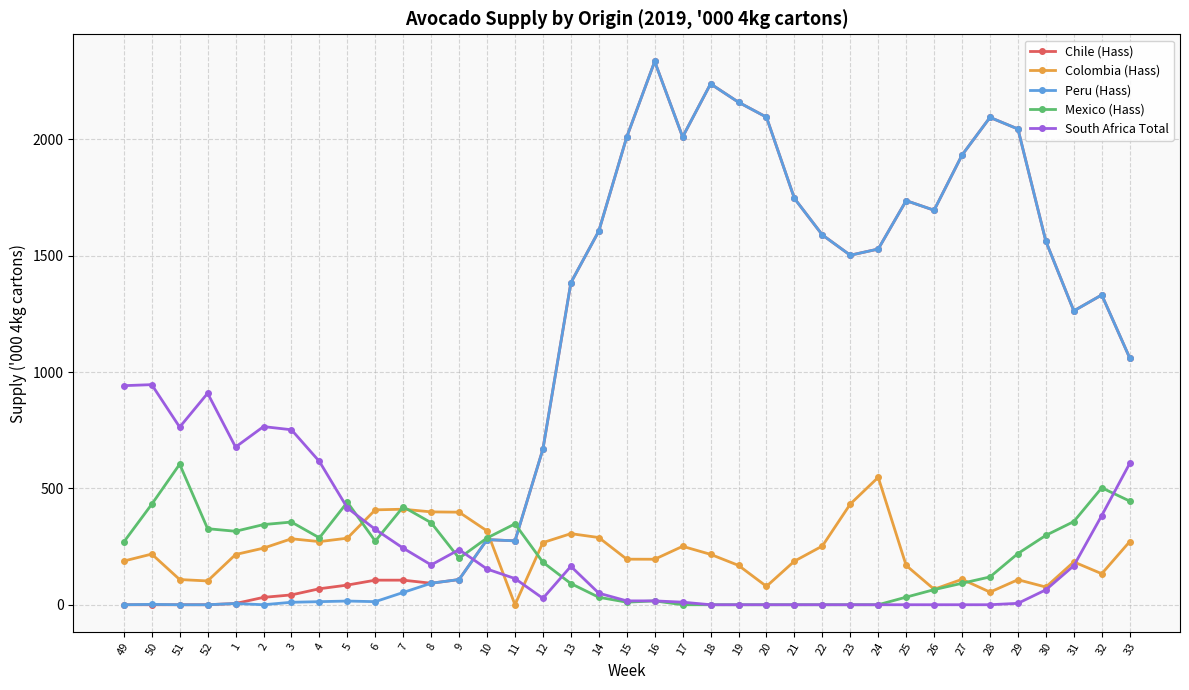

After their last crossing, which series has the higher values: Colombia (Hass) or Peru (Hass)?

Peru (Hass)